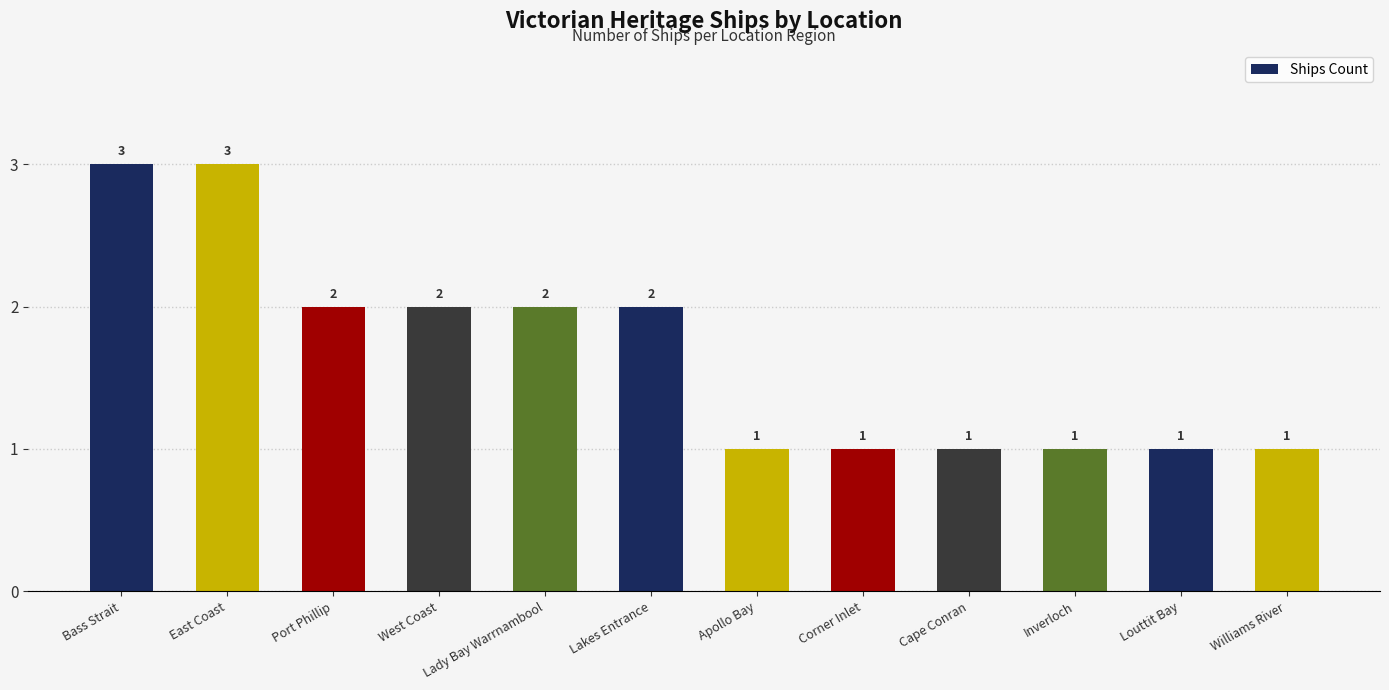

Is it true that the value at Apollo Bay is 1?

True